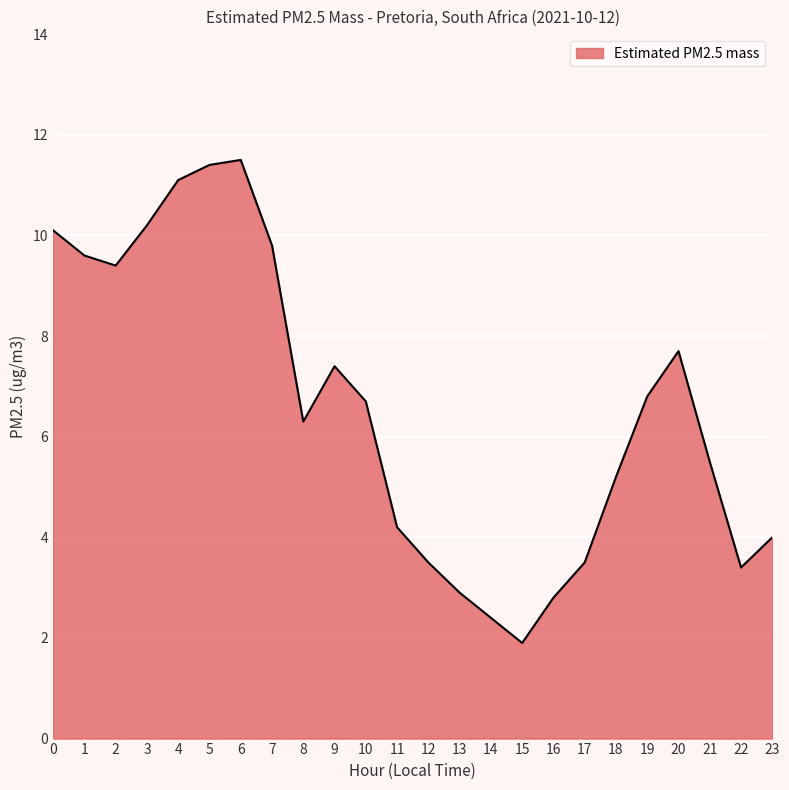

Which has a higher value, 12 or 6?

6